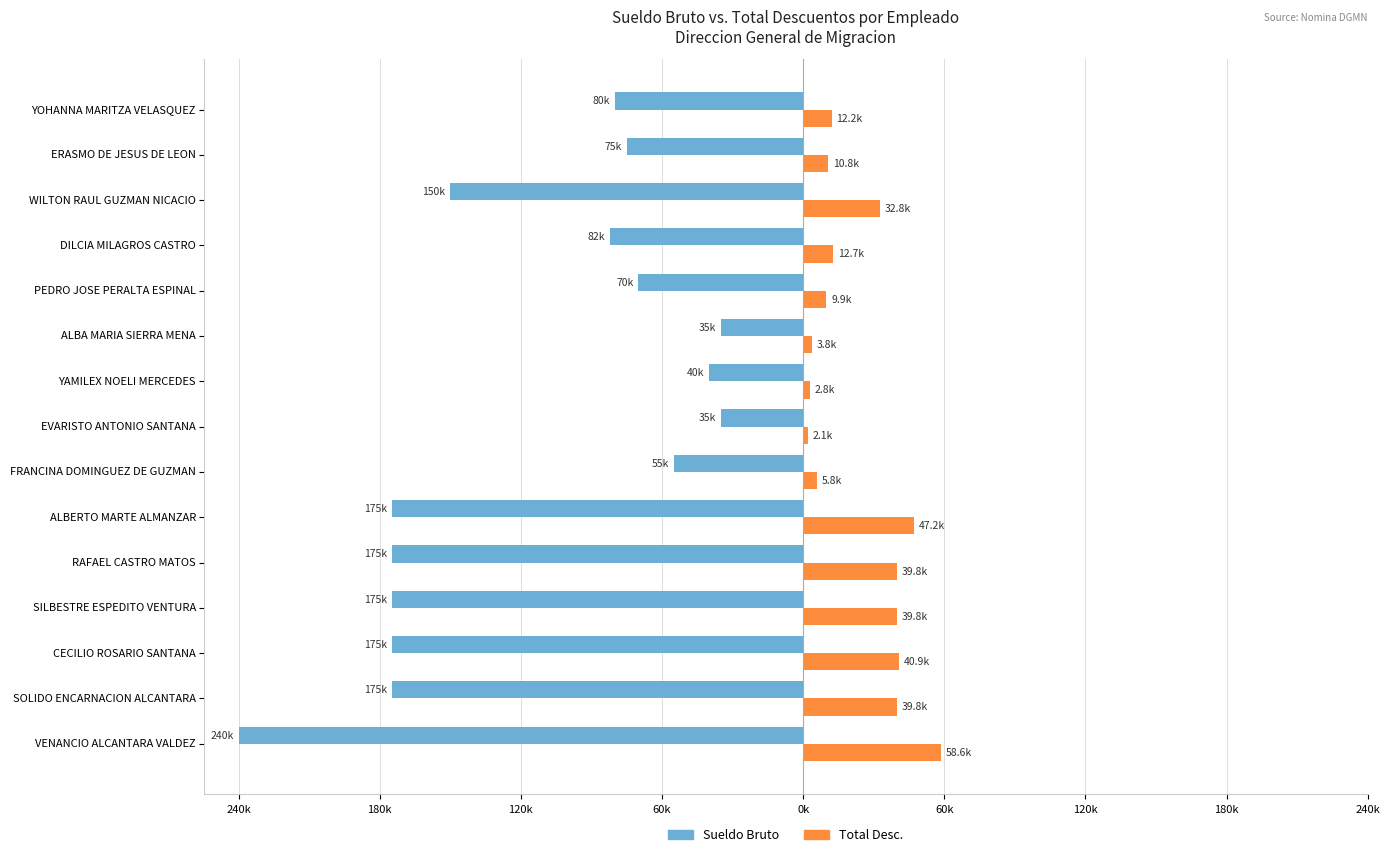

What are all the series names shown in the legend?

Sueldo Bruto, Total Desc.